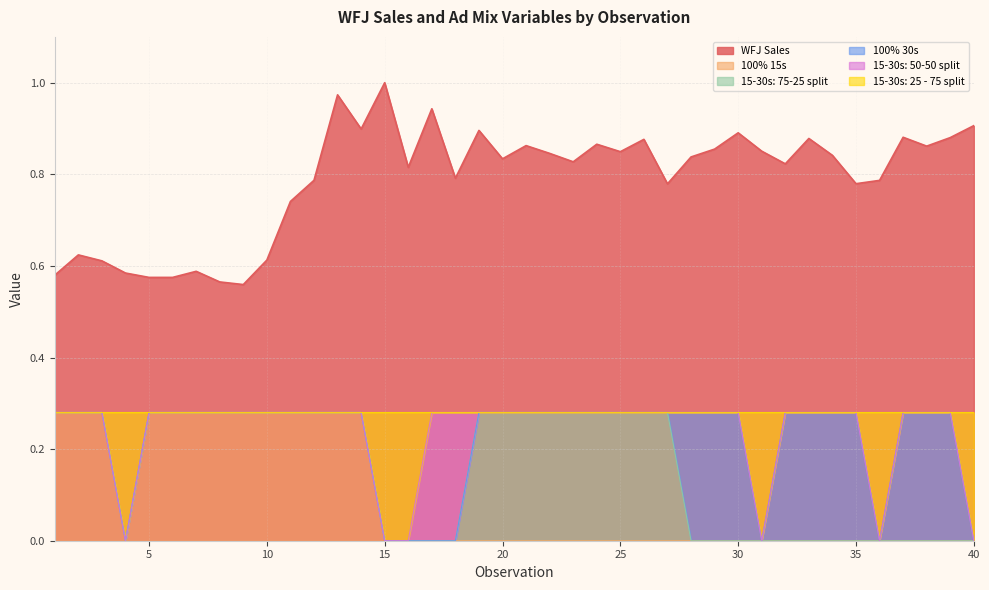

True or false: 15-30s: 25 - 75 split and 100% 15s cross at least once.

False